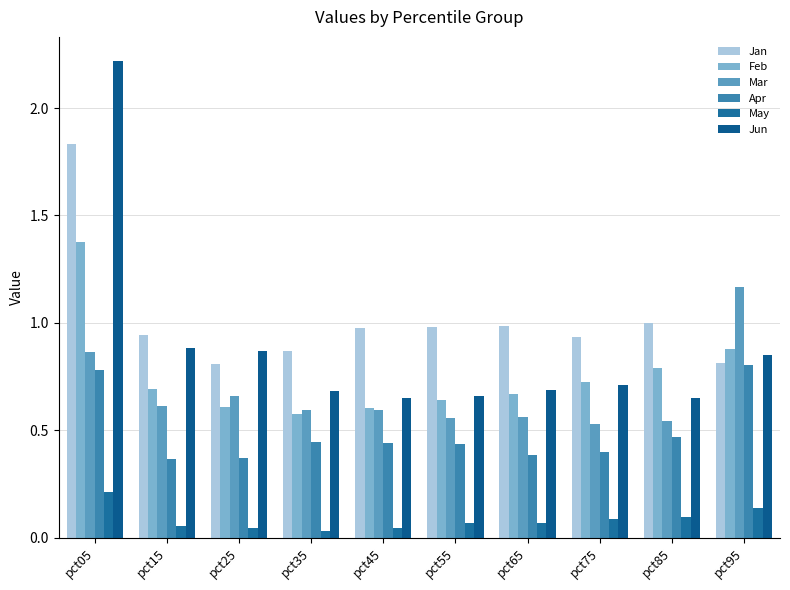

At which label does Apr reach its minimum?

pct15